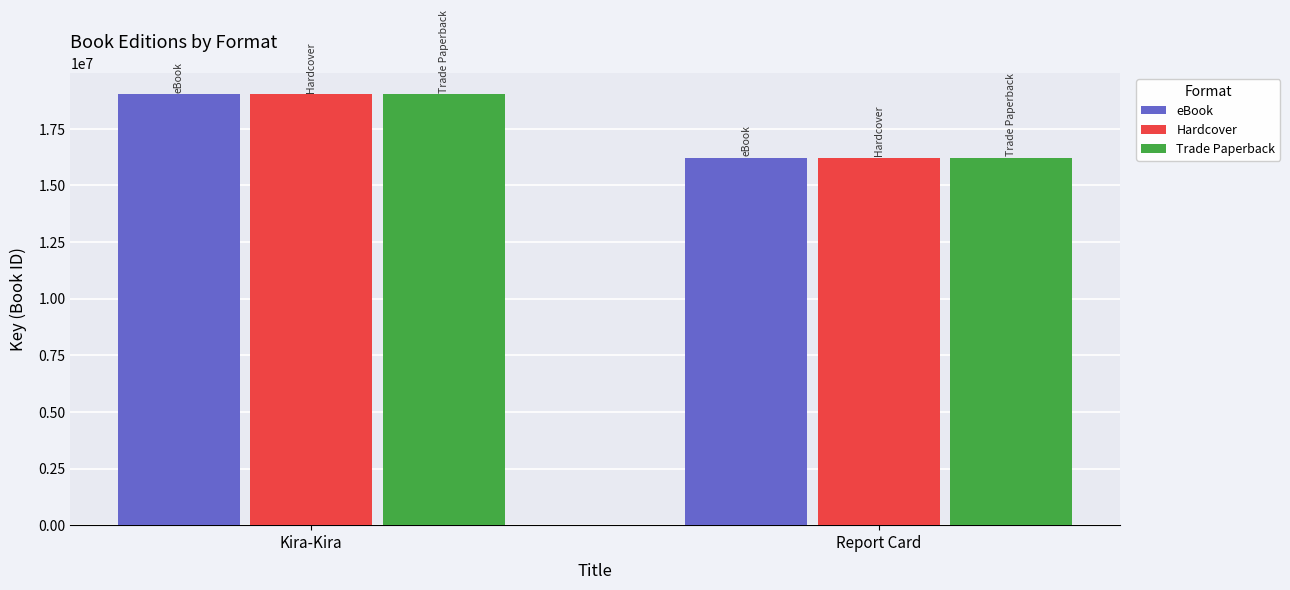

What is the highest value of the Hardcover series?

19010668